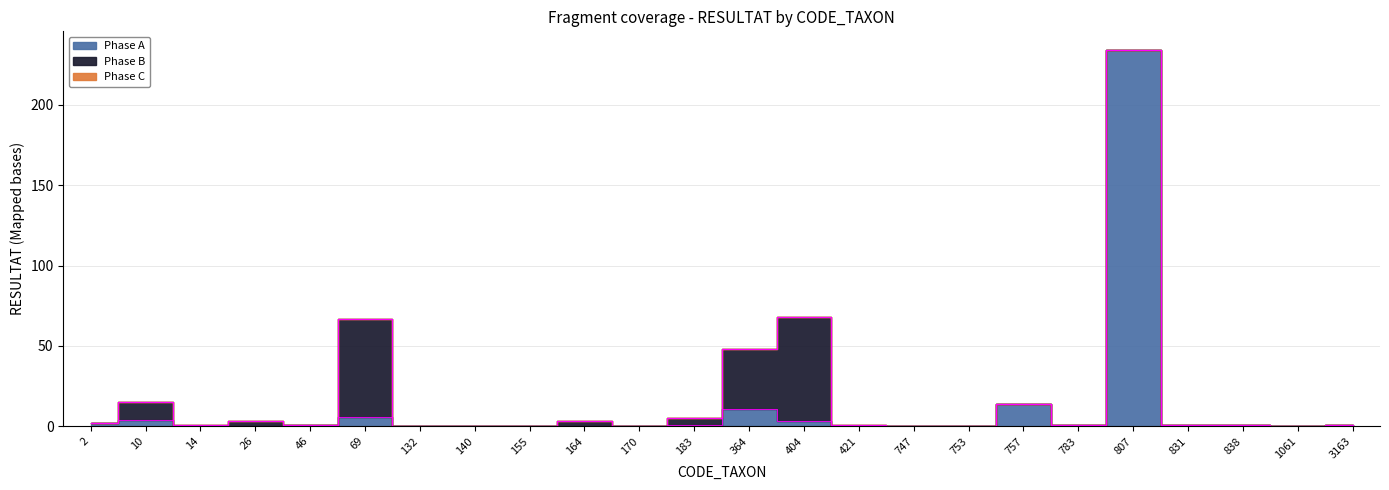

List the series in order of their peak value, highest first.

Phase A, Phase B, Phase C